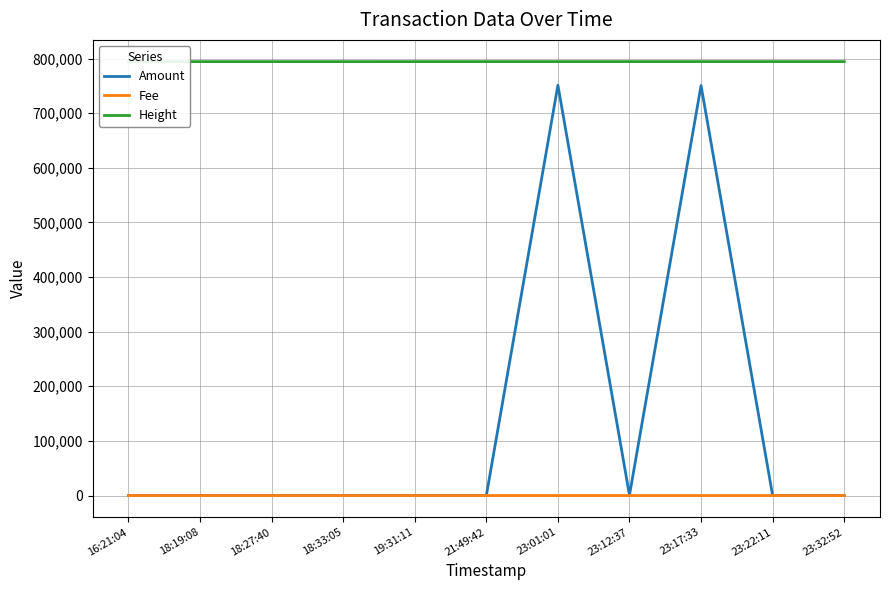

True or false: Height has more than 2 points higher than both neighbors.

False